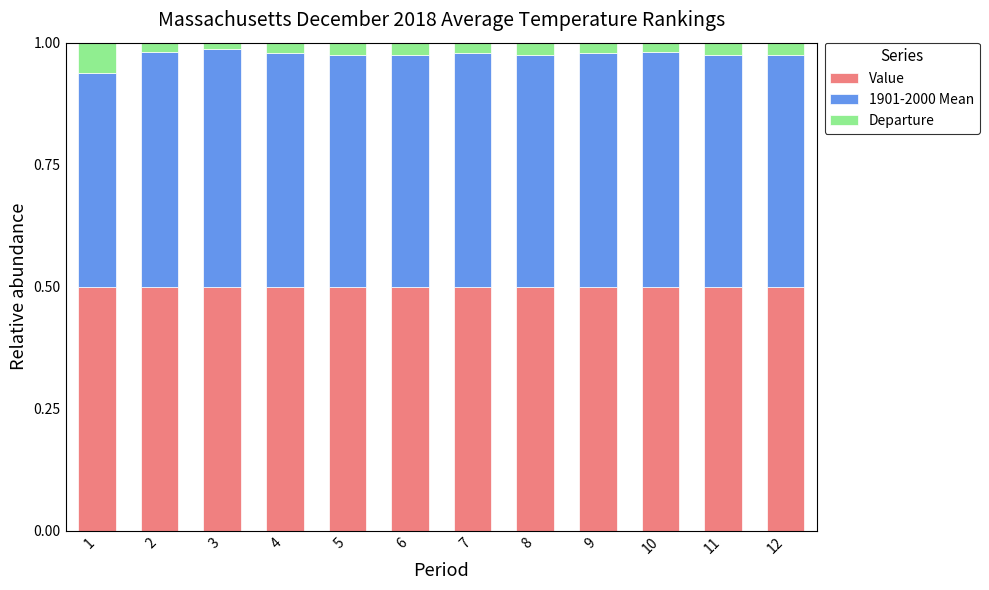

How many Value values are between 0 and 1?

12